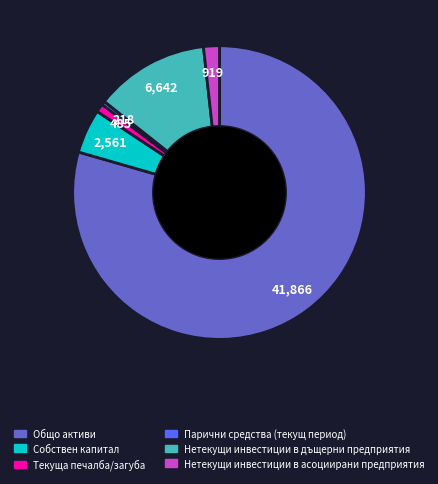

Which slice represents more than half of the pie?

Общо активи